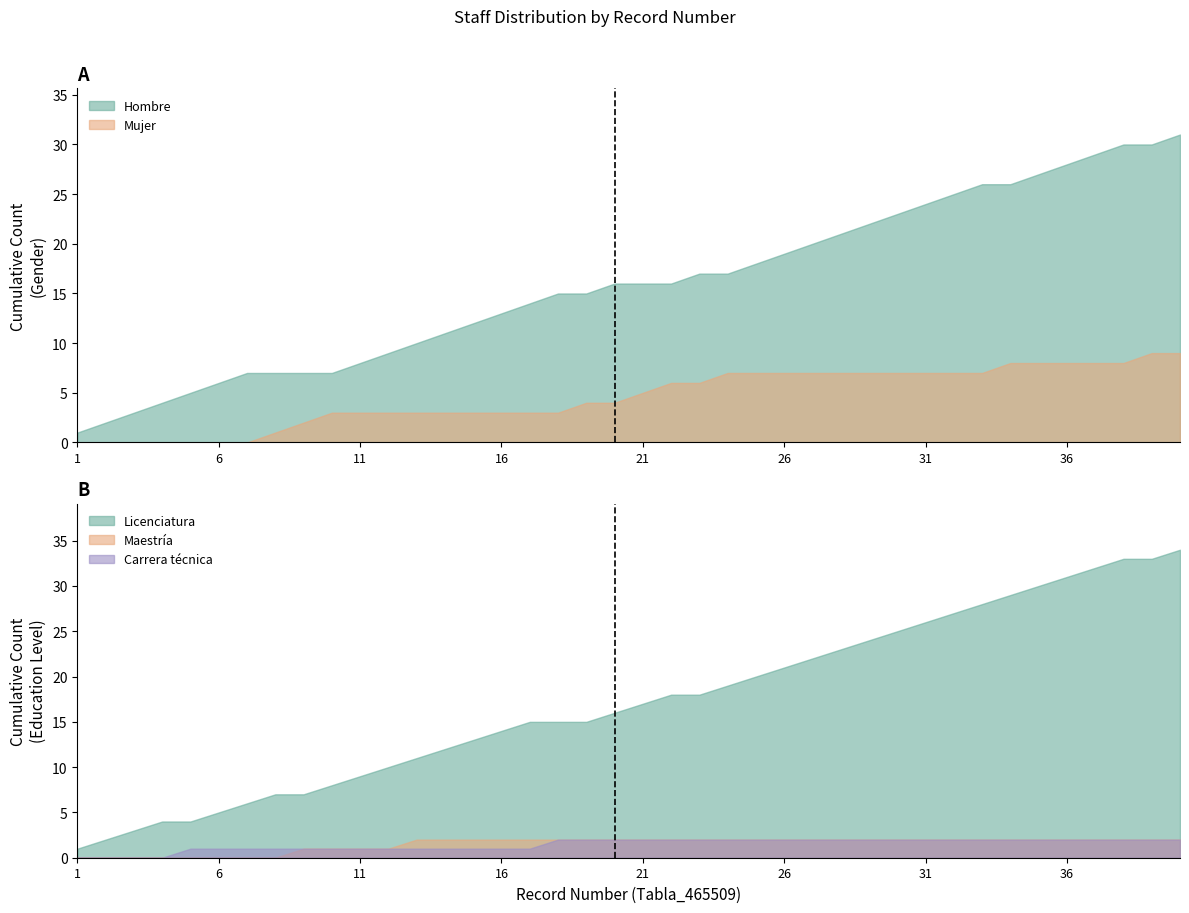

Is the value of Hombre at 36 greater than the value of Mujer at 36?

Yes